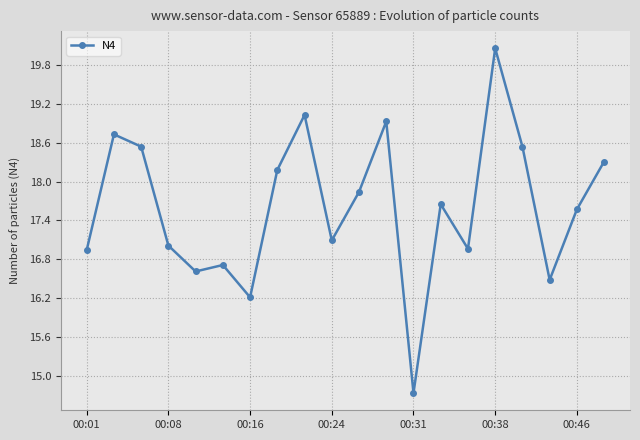

What is the difference between the maximum and minimum values?

5.3